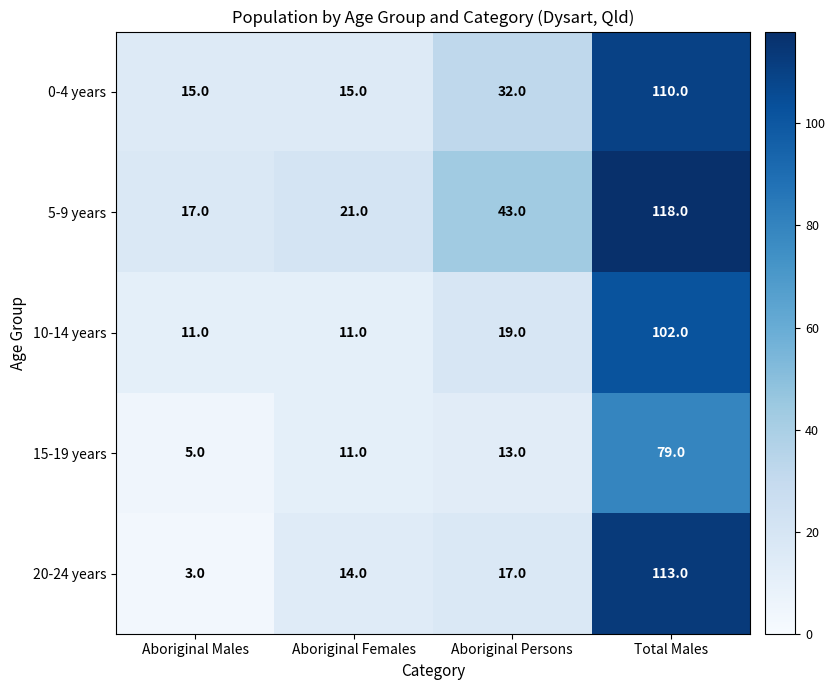

List the series in order of their peak value, lowest first.

15-19 years, 10-14 years, 0-4 years, 20-24 years, 5-9 years